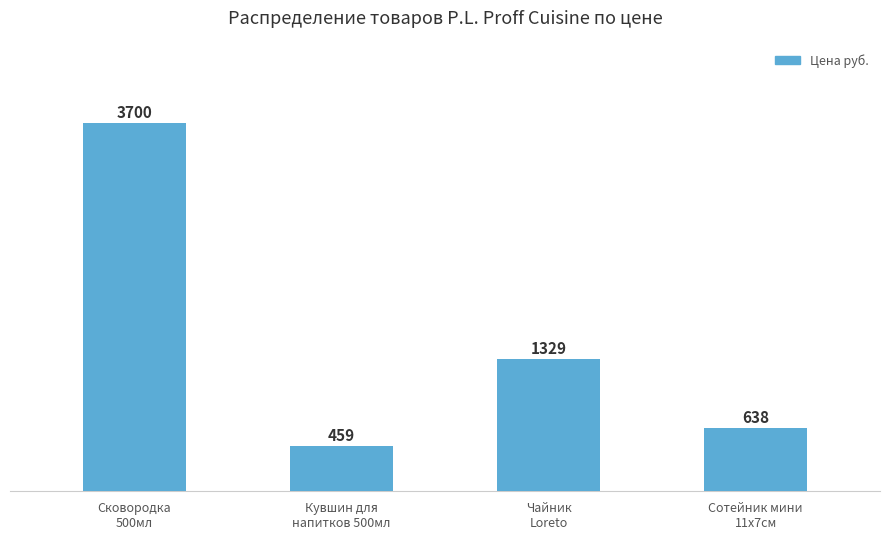

What is the average value?

1532